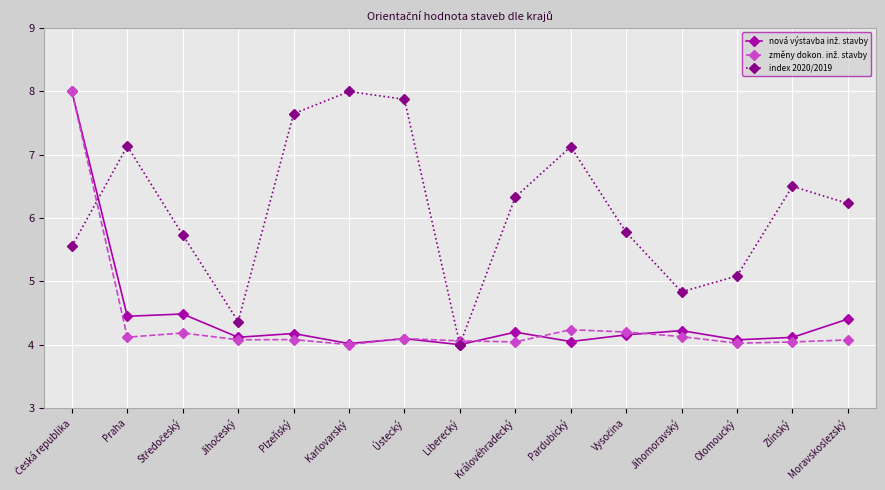

What is the total value across all series at Karlovarský?

16.0